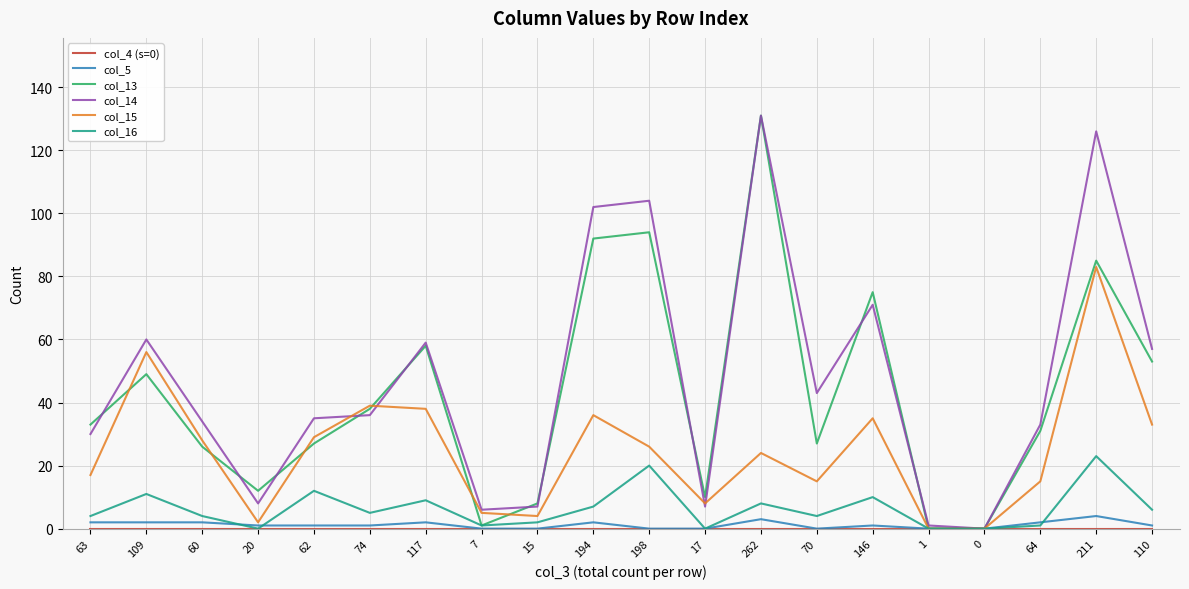

True or false: col_16 has a value of 9 at 117.

True